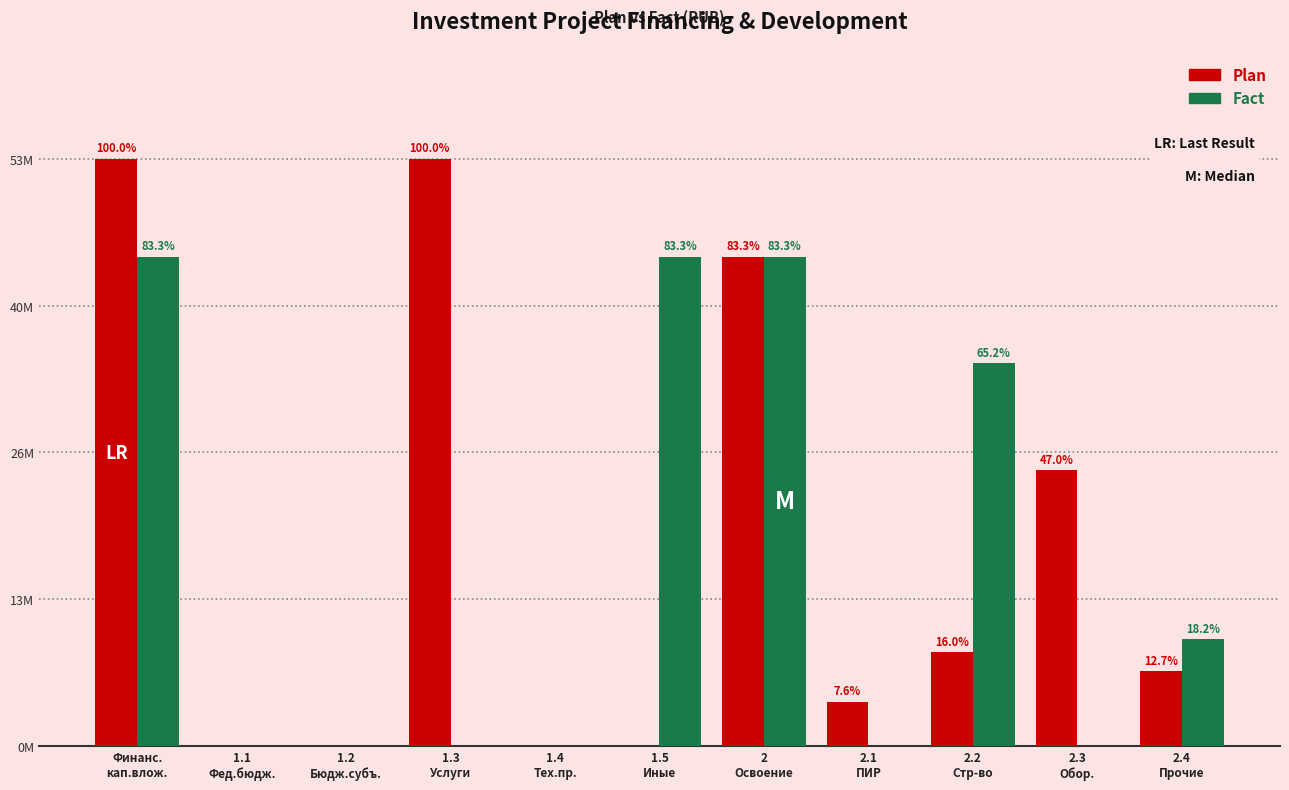

Are the bars horizontal?

No